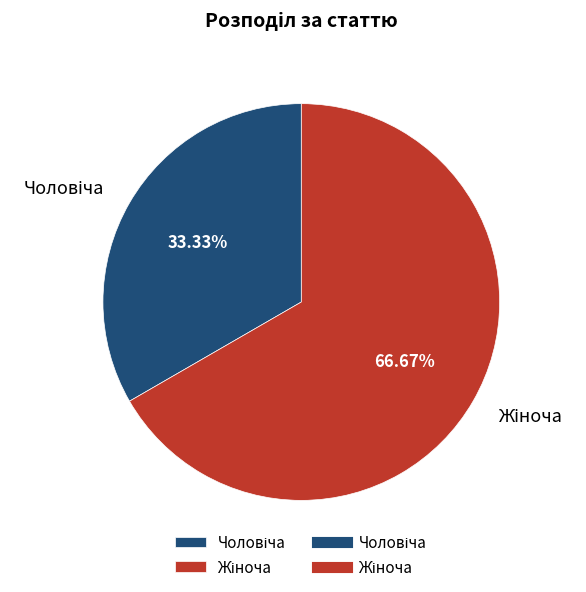

How many segments does this pie chart have?

2